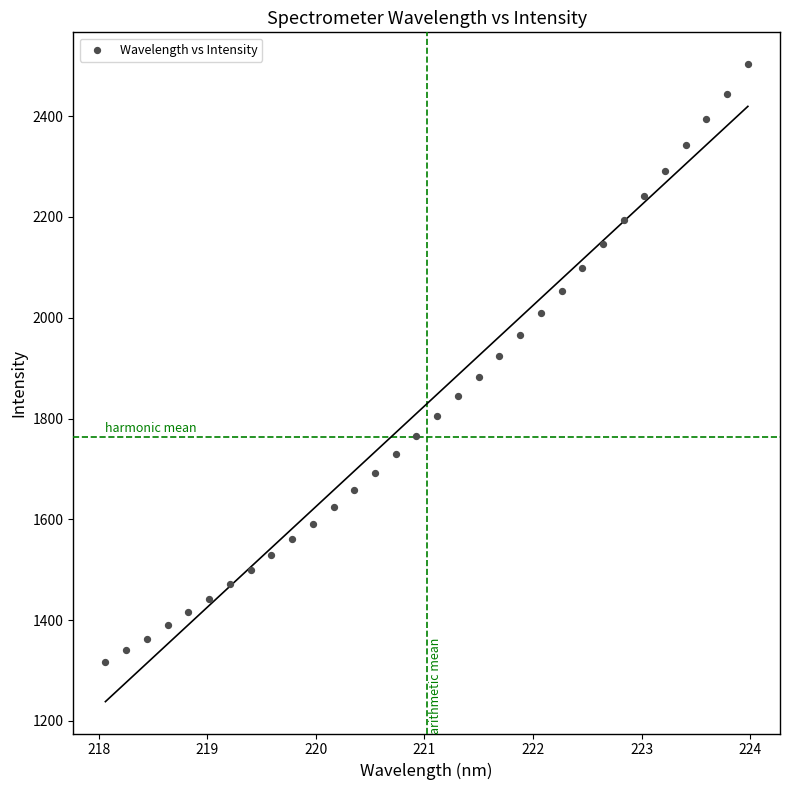

What is the range of X values (max minus min)?

5.9